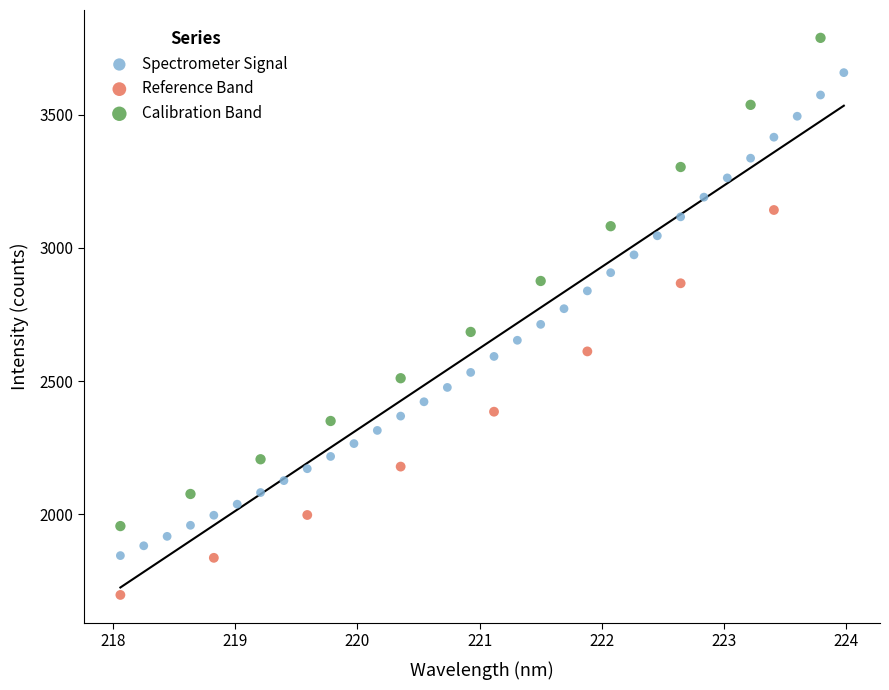

Which series reaches the maximum Y coordinate?

Calibration Band